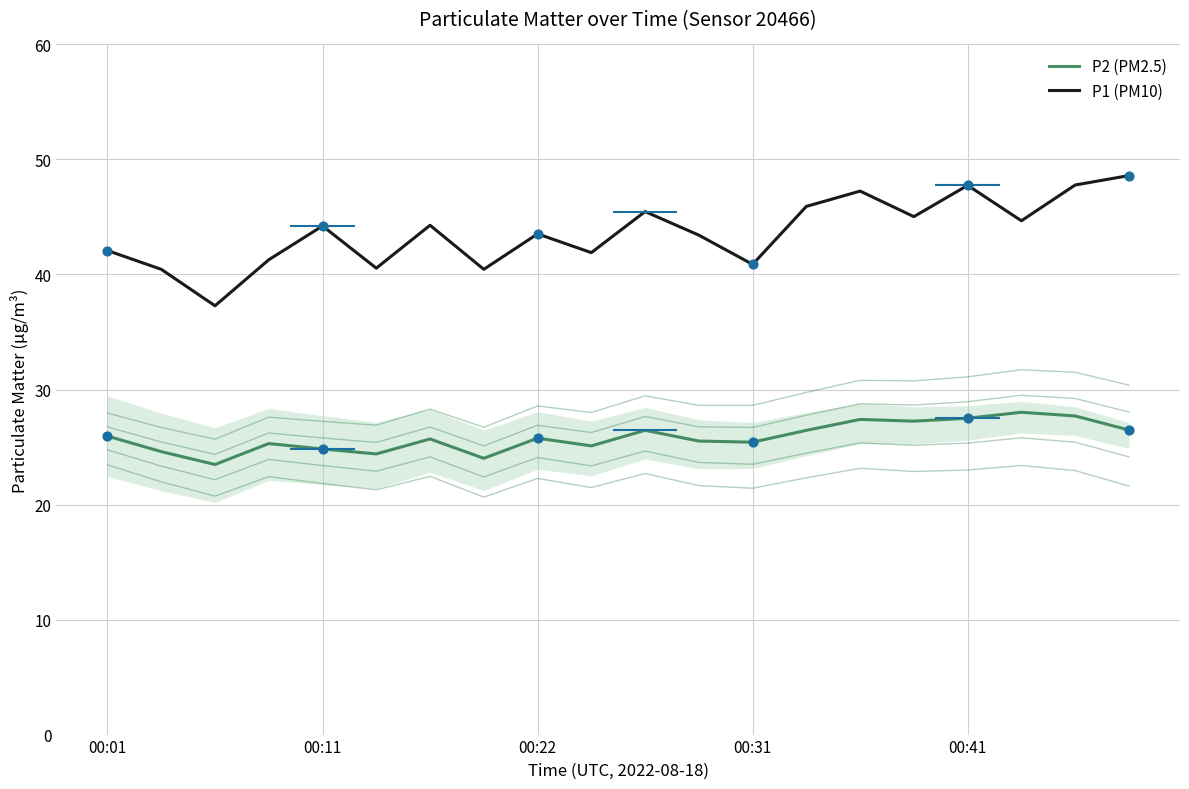

Which series reaches the maximum Y coordinate?

P1 (PM10)